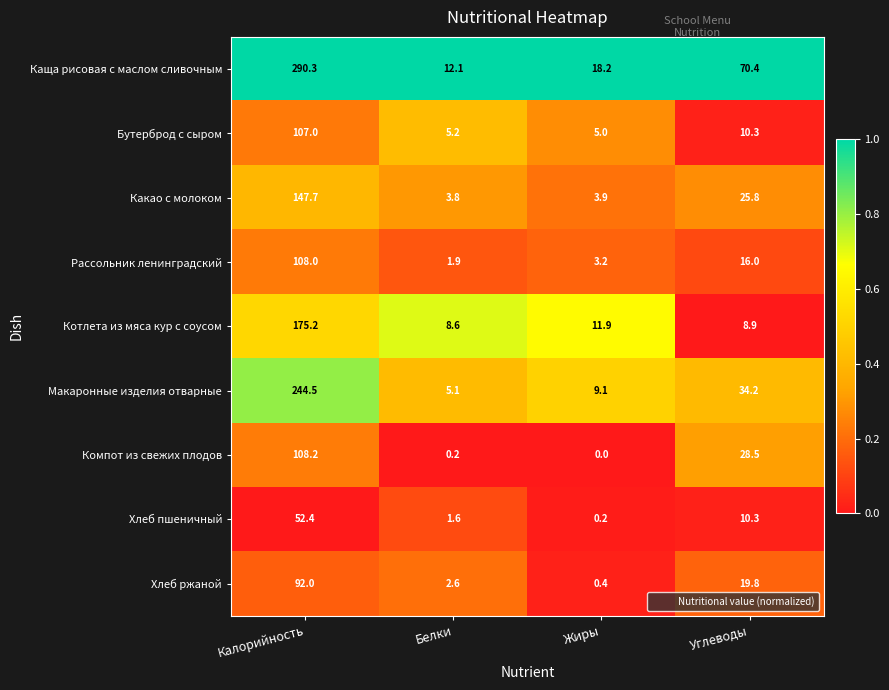

How many data points in Хлеб пшеничный are less than 10?

2